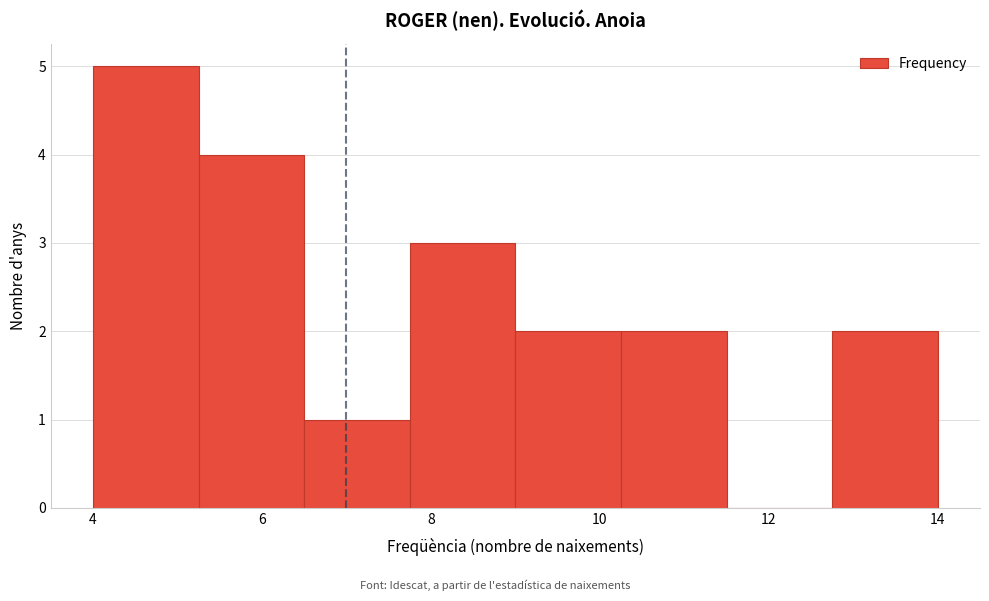

Reading left to right, transcribe this chart: for each bar, give the range it covers on the x-axis and its height. Neither the bar edges nor the heights are printed on the chart, so give them approximately, as read against the axes.

4.00 to 5.25: 5
5.25 to 6.50: 4
6.50 to 7.75: 1
7.75 to 9.00: 3
9.00 to 10.25: 2
10.25 to 11.50: 2
11.50 to 12.75: 0
12.75 to 14.00: 2